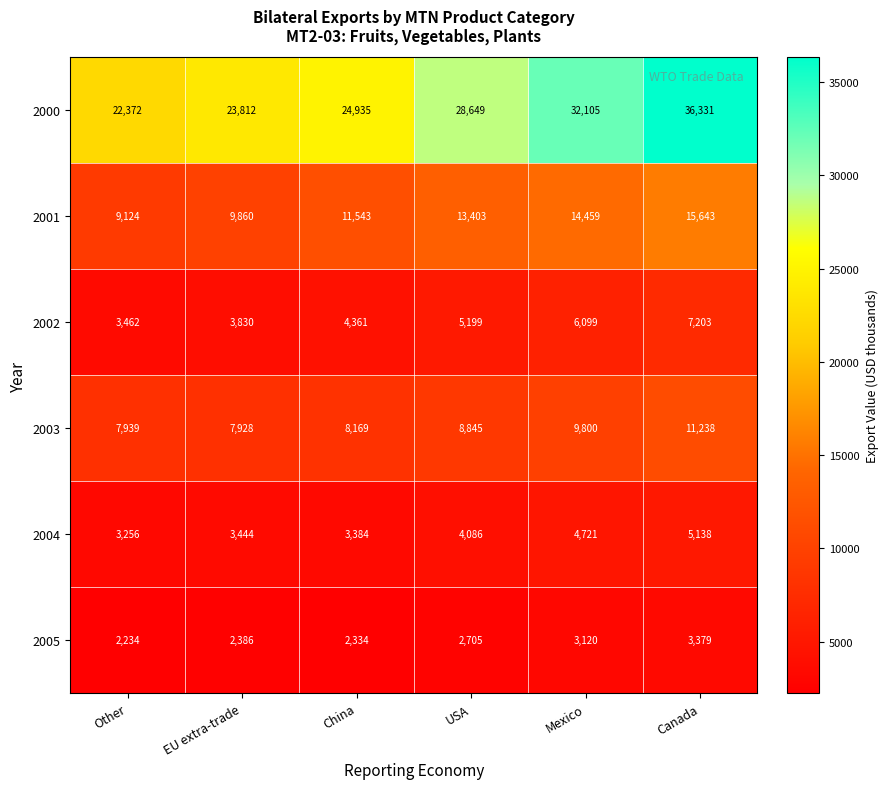

What is the difference between the second highest and minimum values in the 2000 series?

9733